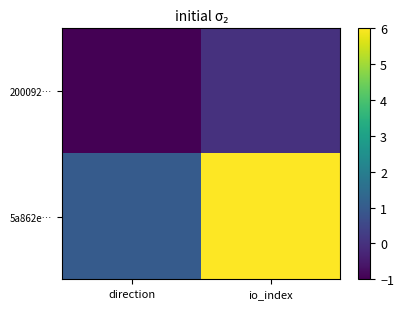

What is the maximum value shown in the chart?

6